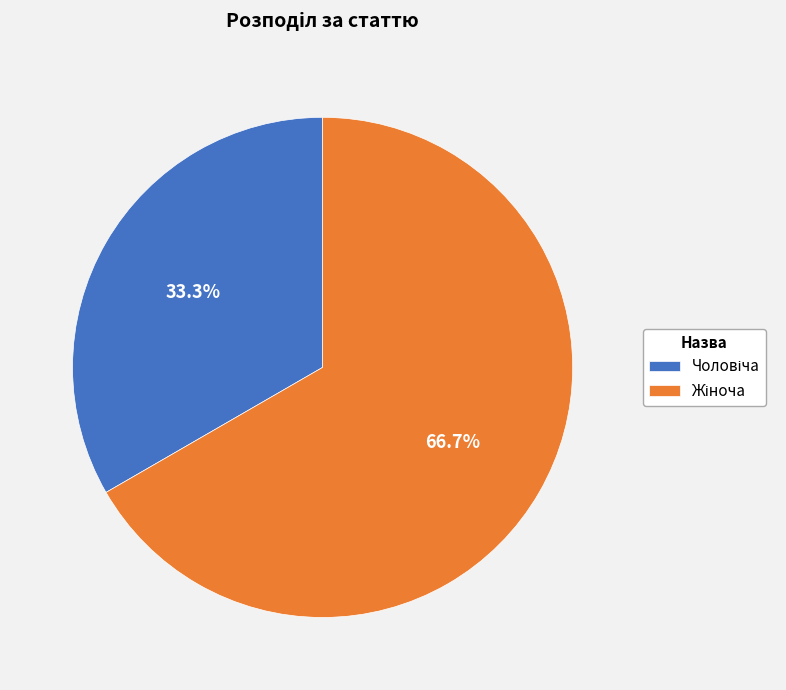

Does any single category account for the majority?

Yes